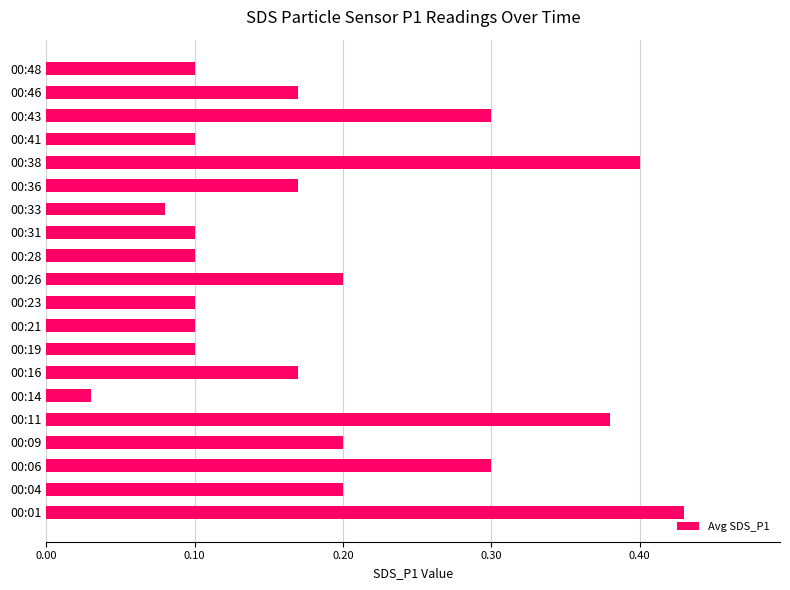

What is the sum of the values at 00:11 and 00:19?

0.5